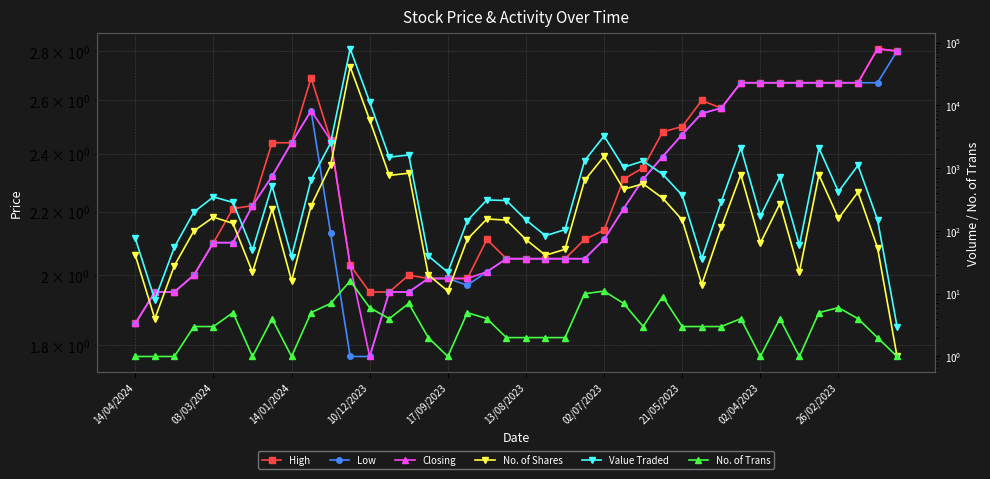

The value of Low at 10/12/2023 is 3.0. True or false?

False